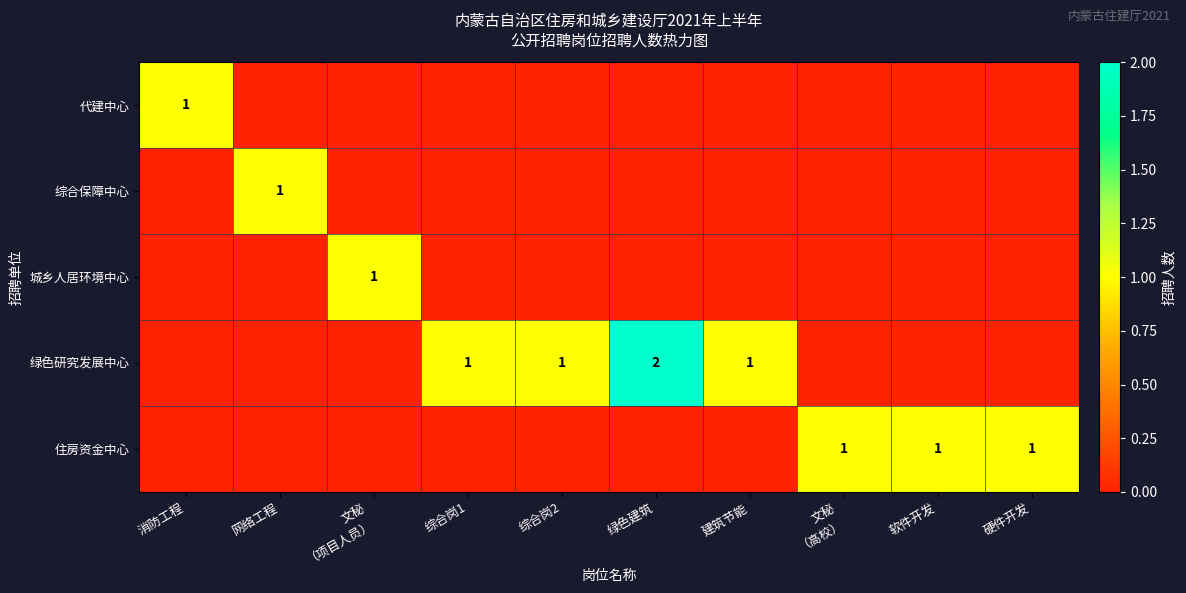

The 住房资金中心 series shows 1 at 软件开发. True or false?

True